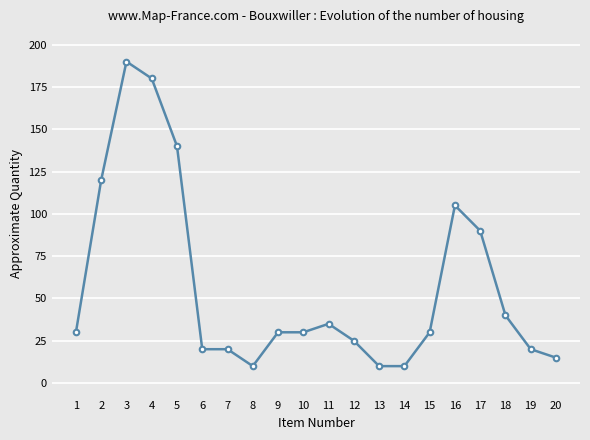

Is it true that the value at 1 is 30?

True